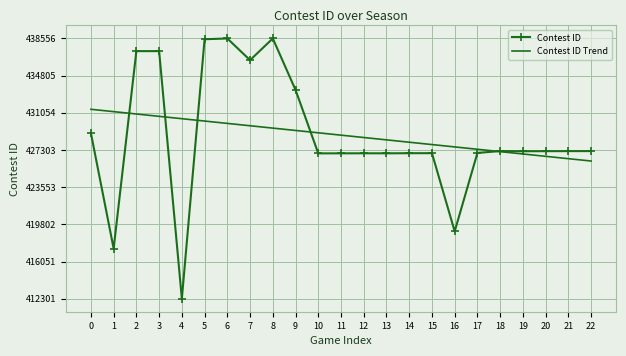

Which series changed the most between 5 and 17?

Contest ID